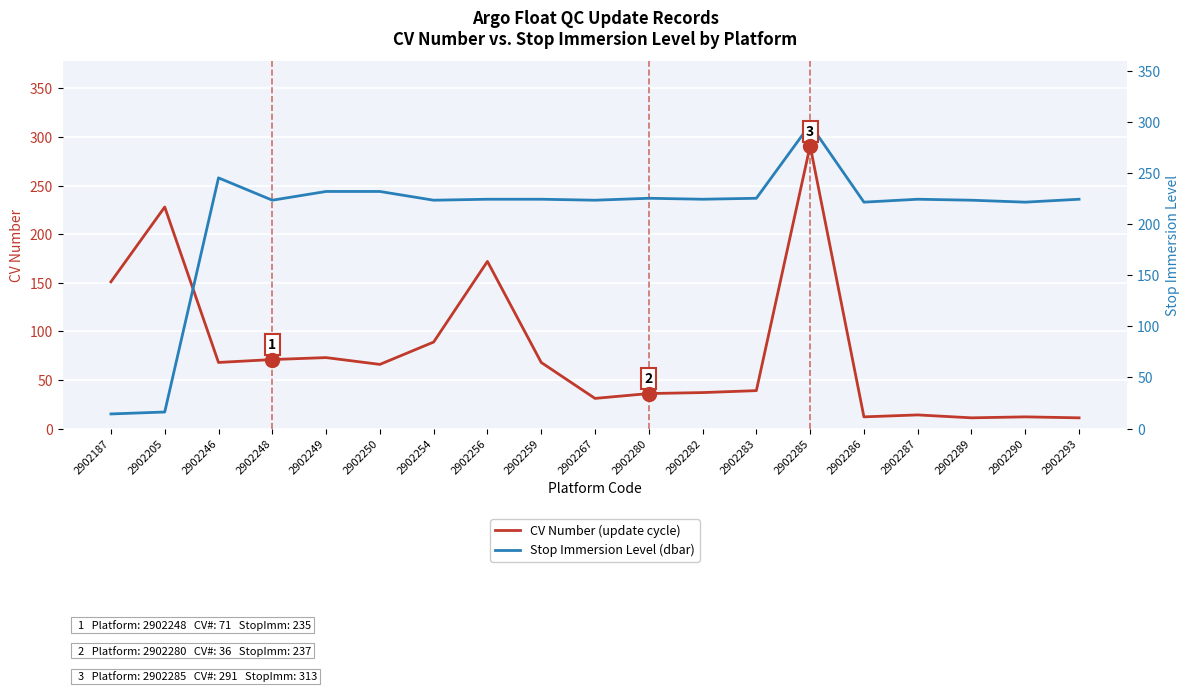

How many times do CV Number (update cycle) and Stop Immersion Level (dbar) cross each other?

1